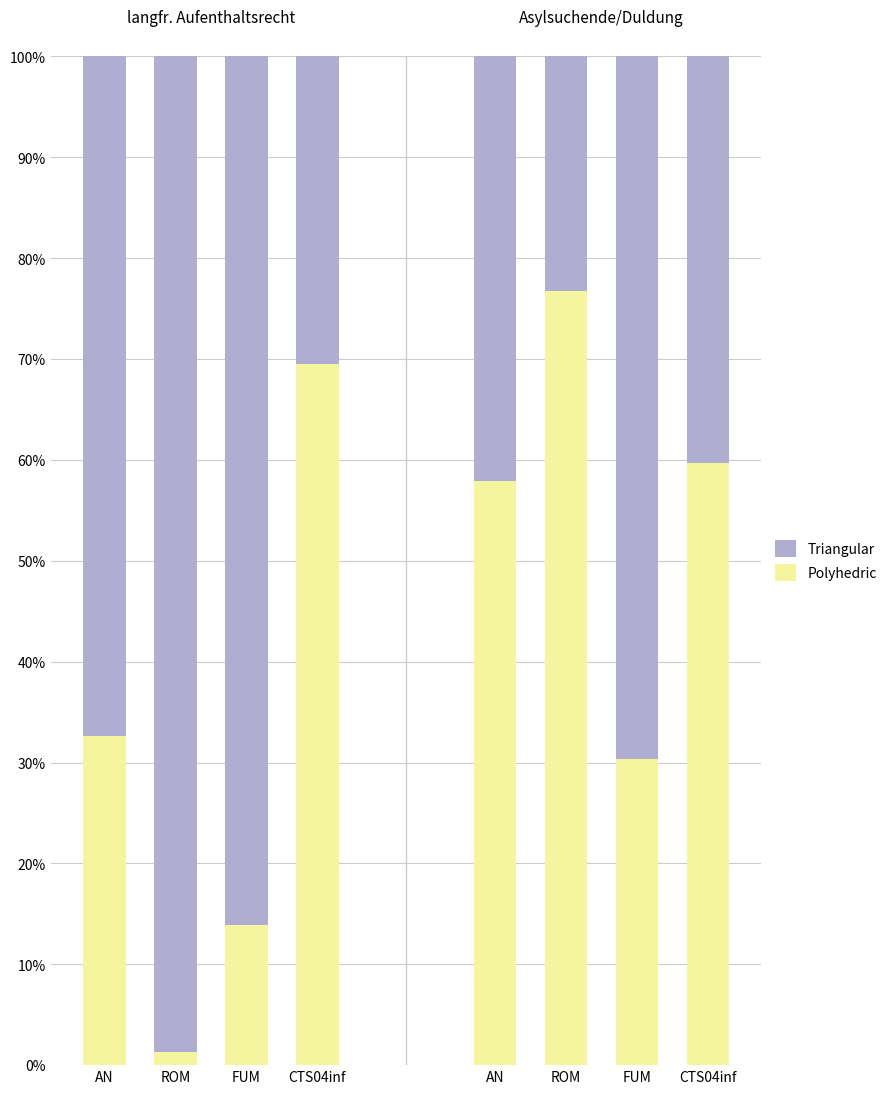

Which category has the highest value in the Triangular series?

ROM